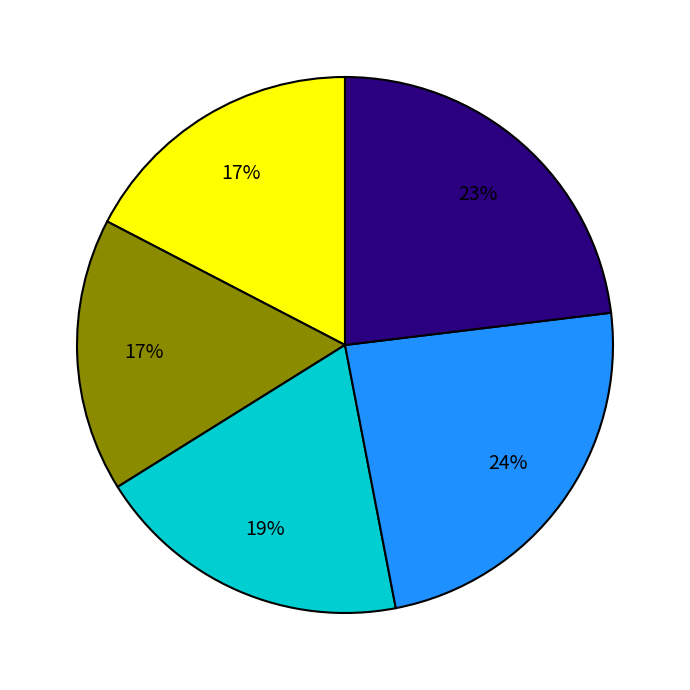

To the nearest percent, what is the difference between the largest and smallest slice percentages?

7%